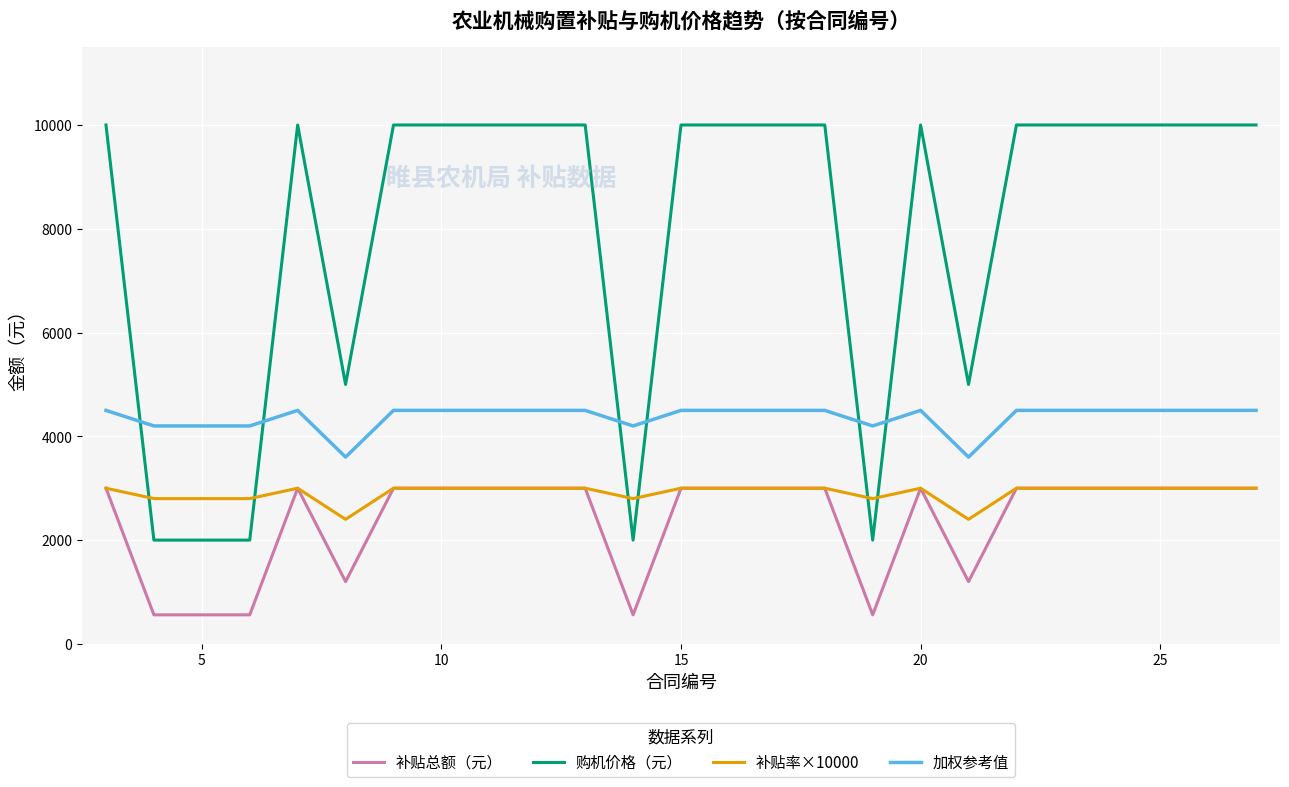

True or false: 购机价格（元） and 补贴总额（元） intersect in this chart.

False